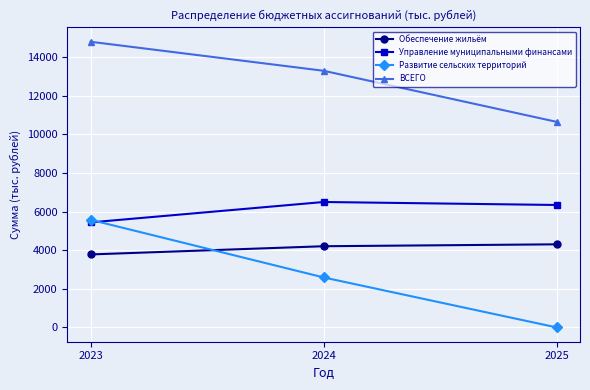

How many lines are shown in the chart?

4